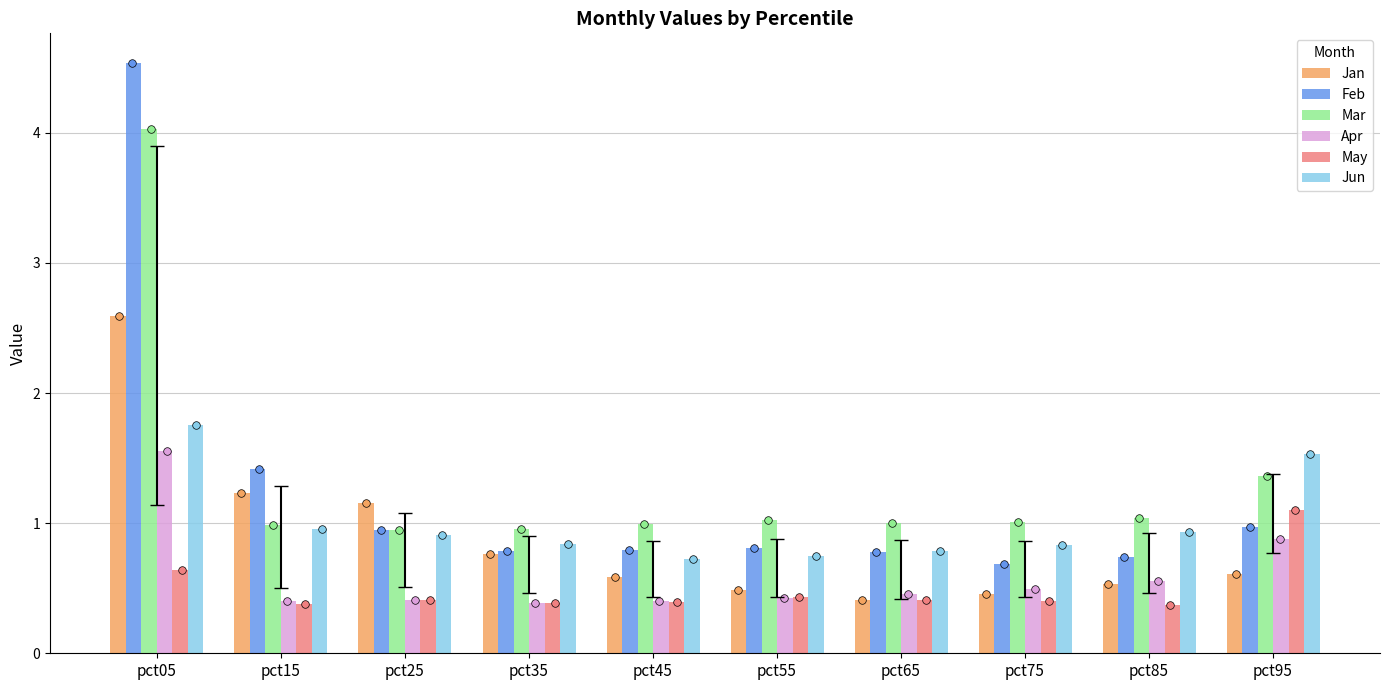

Which series has the widest spread of Y values?

Feb